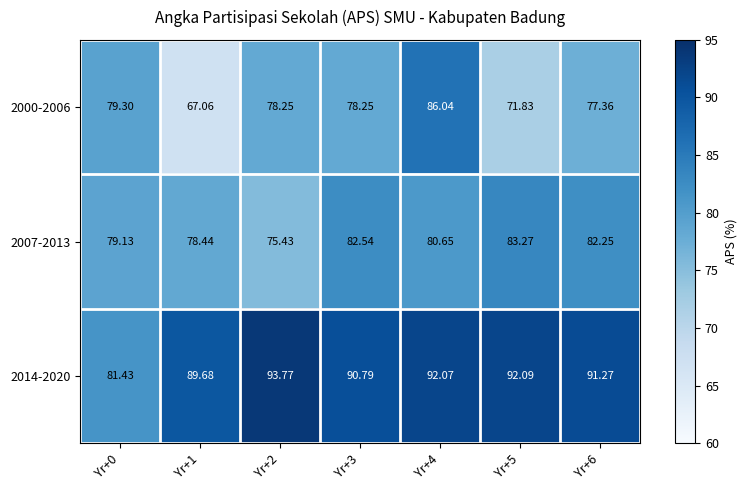

How many data points does each series have?

7